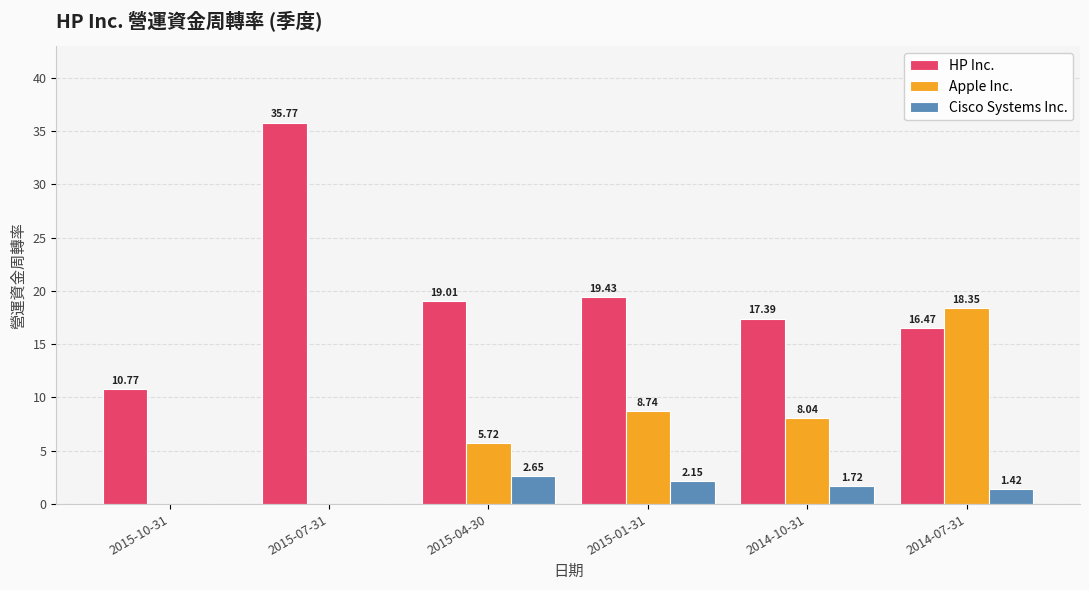

Between 2015-04-30 and 2015-01-31, which series saw the biggest shift?

Apple Inc.